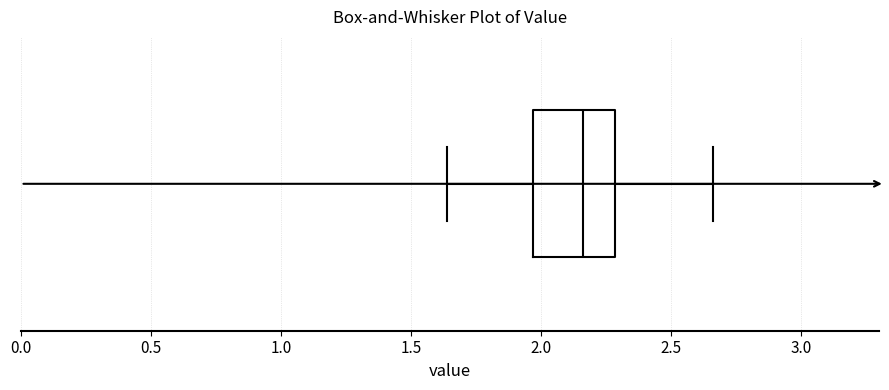

Read this box plot against the x-axis: the position of the median line, the range covered by the box, and the ends of both whiskers. The values are not printed on the chart, so give them approximately, as read against the axis.

median 2.15, box 1.95 to 2.30, whiskers 1.65 to 2.65